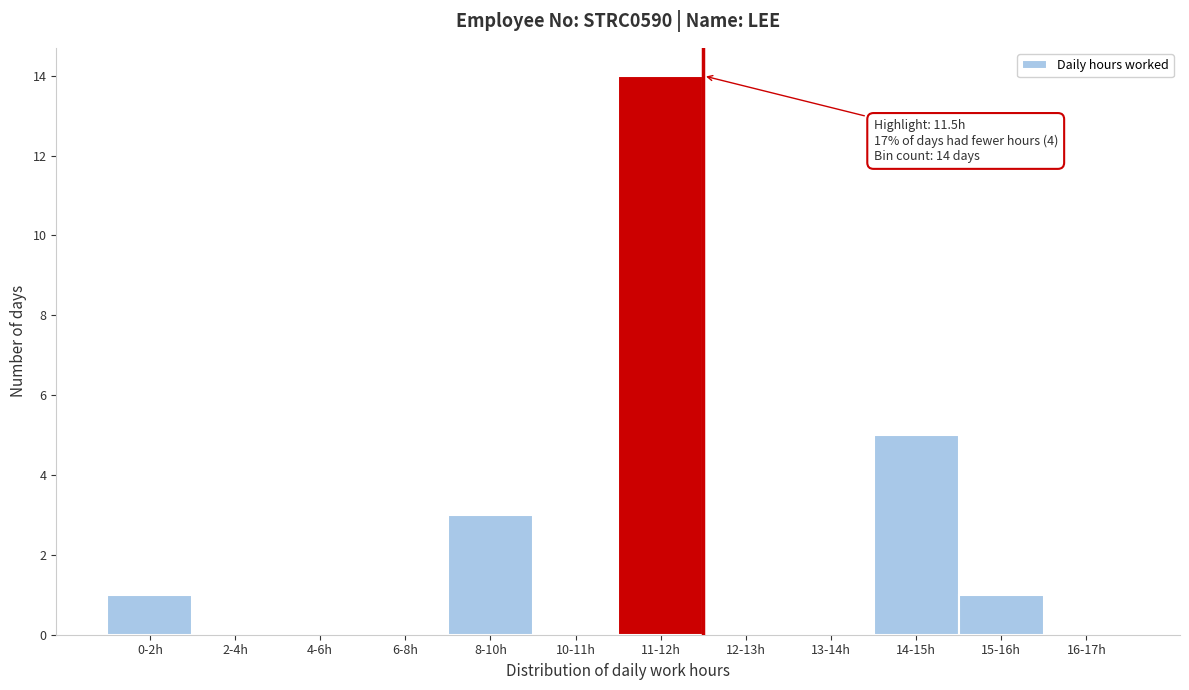

Reading right to left, what are all the values shown in this chart?

16-17h=0	15-16h=1	14-15h=5	13-14h=0	12-13h=0	11-12h=14	10-11h=0	8-10h=3	6-8h=0	4-6h=0	2-4h=0	0-2h=1